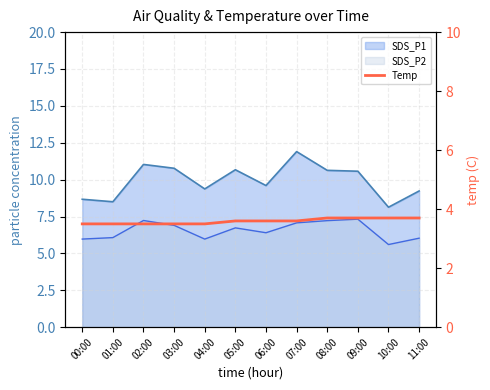

List the series in order of their peak value, highest first.

SDS_P1_line, SDS_P2_line, Temp